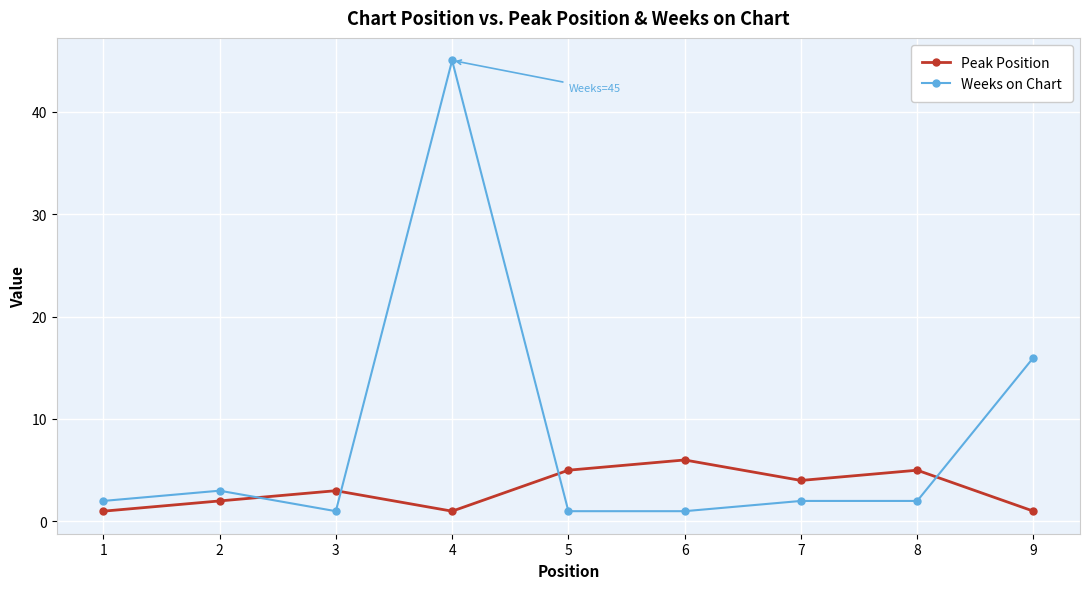

How many intersections are there between Peak Position and Weeks on Chart?

4